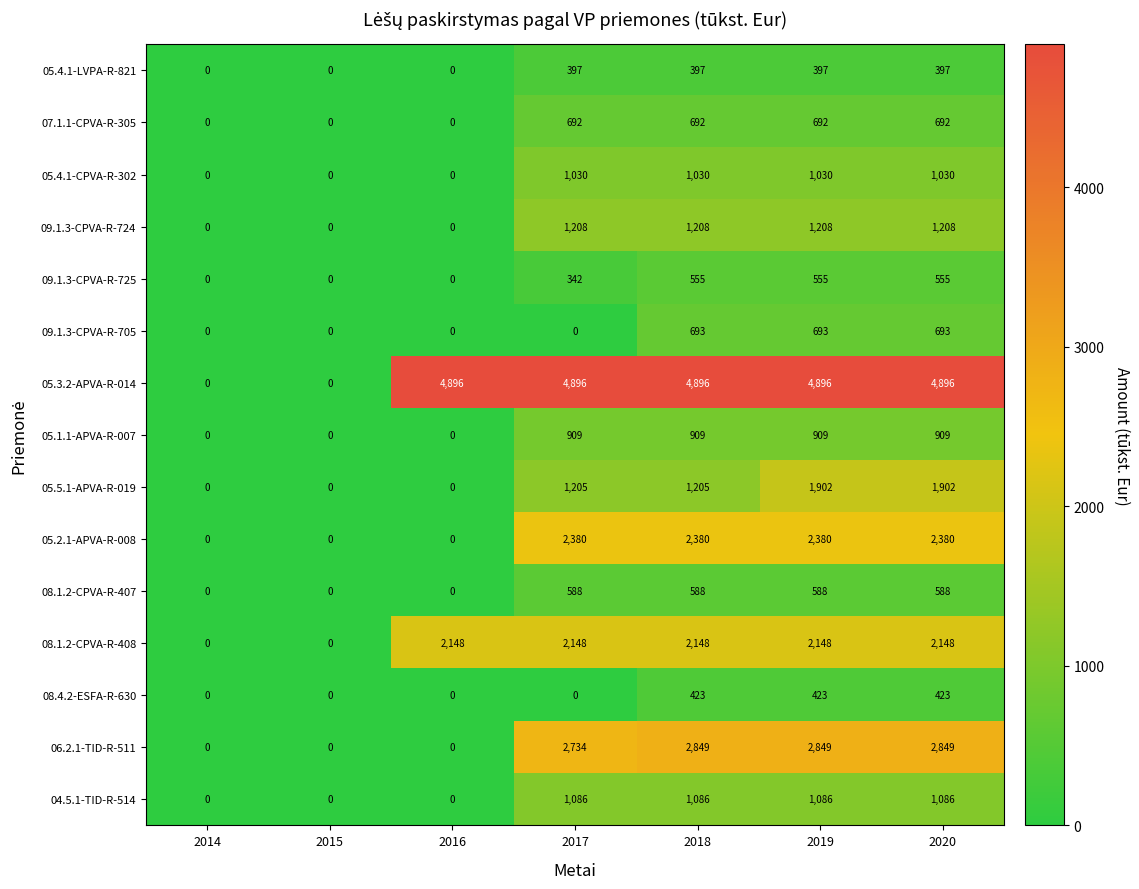

What is the sum of all 09.1.3-CPVA-R-705 values?

2079